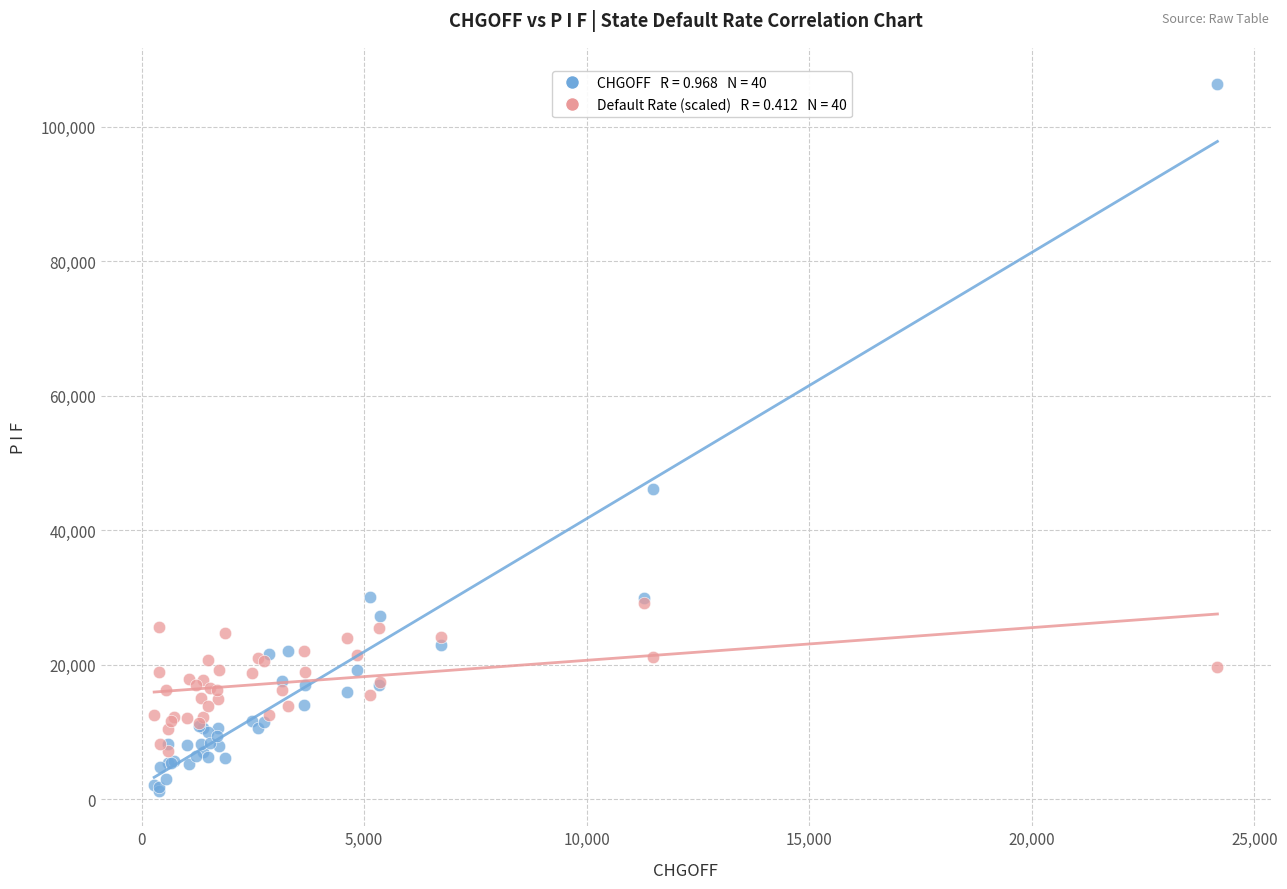

Across all series, what Y value is closest to 53838?

46208.0